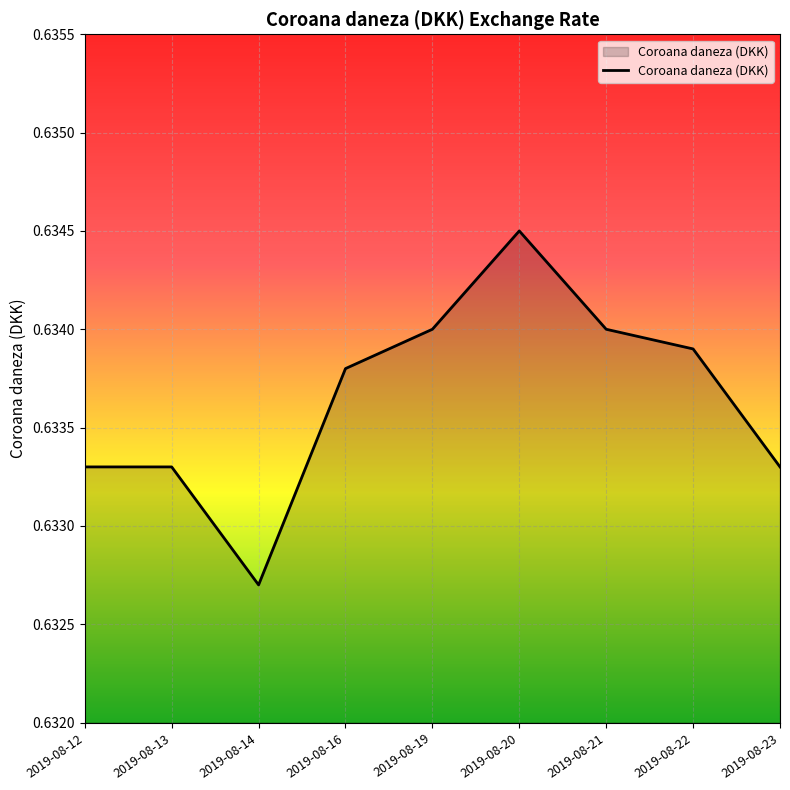

The value at 2019-08-19 is 0.4. True or false?

False